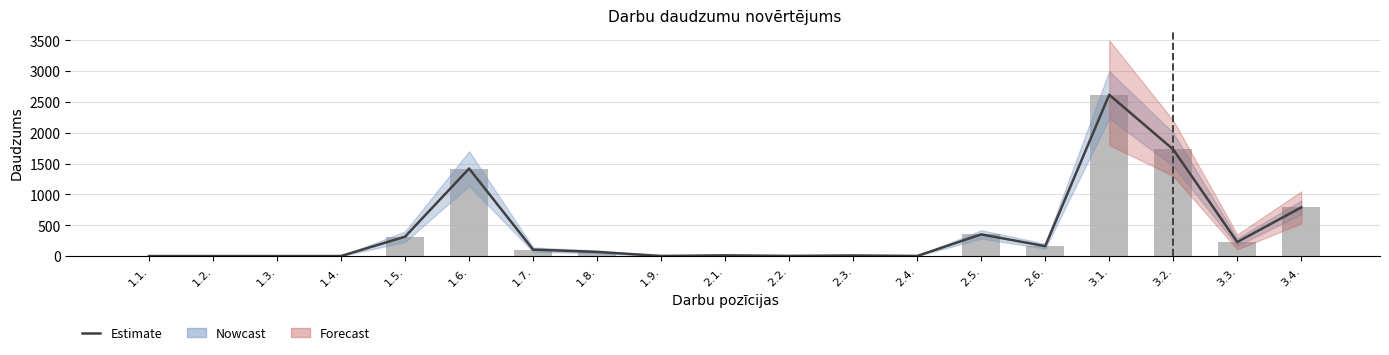

Is the value of Estimate at 3.1. greater than the value of Daudzums at 1.6.?

Yes